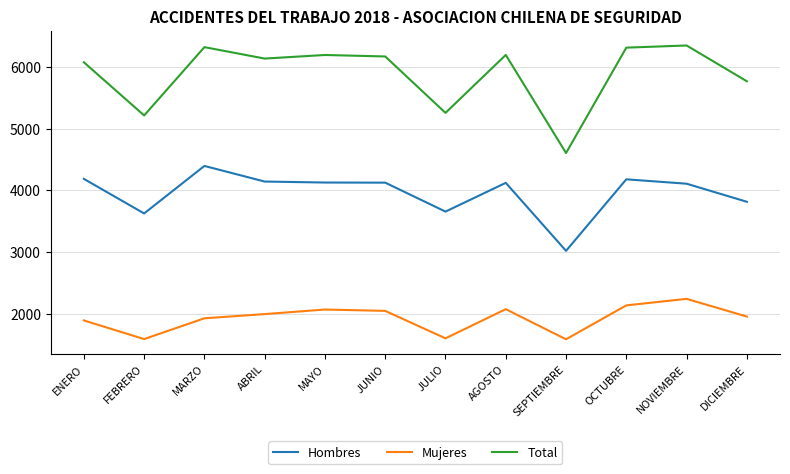

At which label does Hombres reach its peak?

MARZO